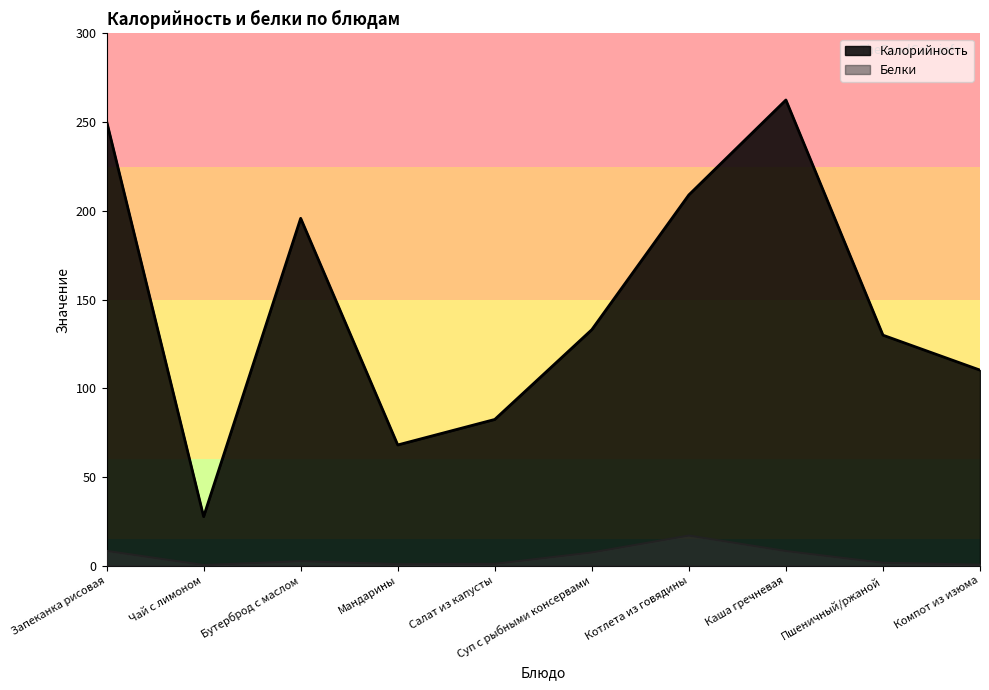

At which category does the chart reach its peak across all series?

Каша гречневая